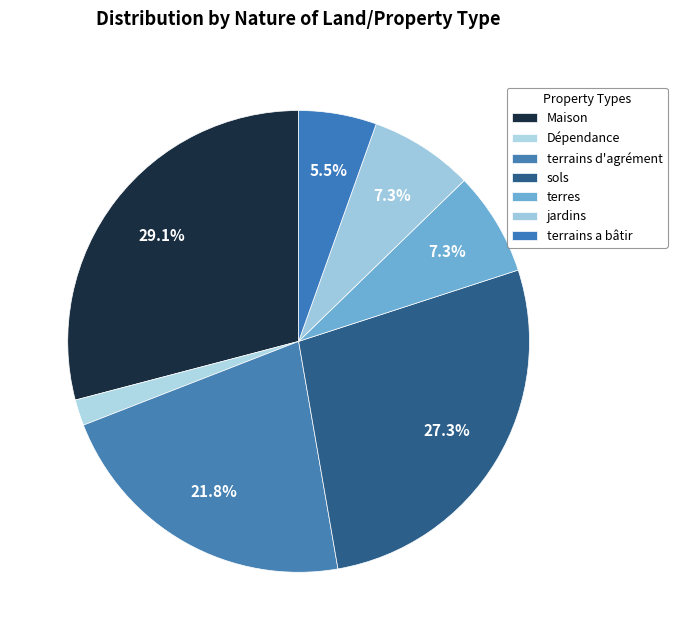

What is the ratio of the value at Maison to the value at sols?

1.1